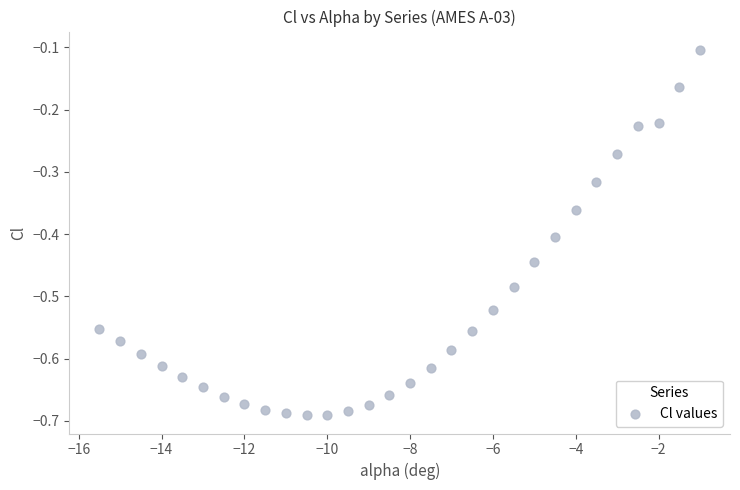

What is the range of Y values (max minus min)?

0.6